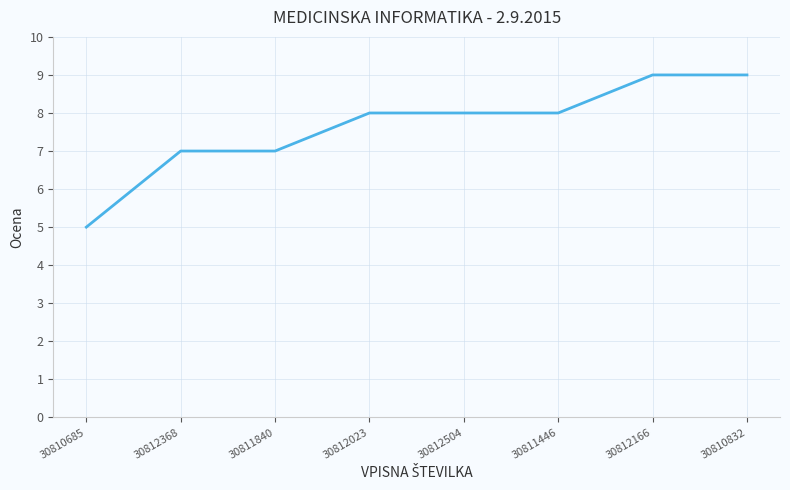

What is the approximate value at 30812504?

8